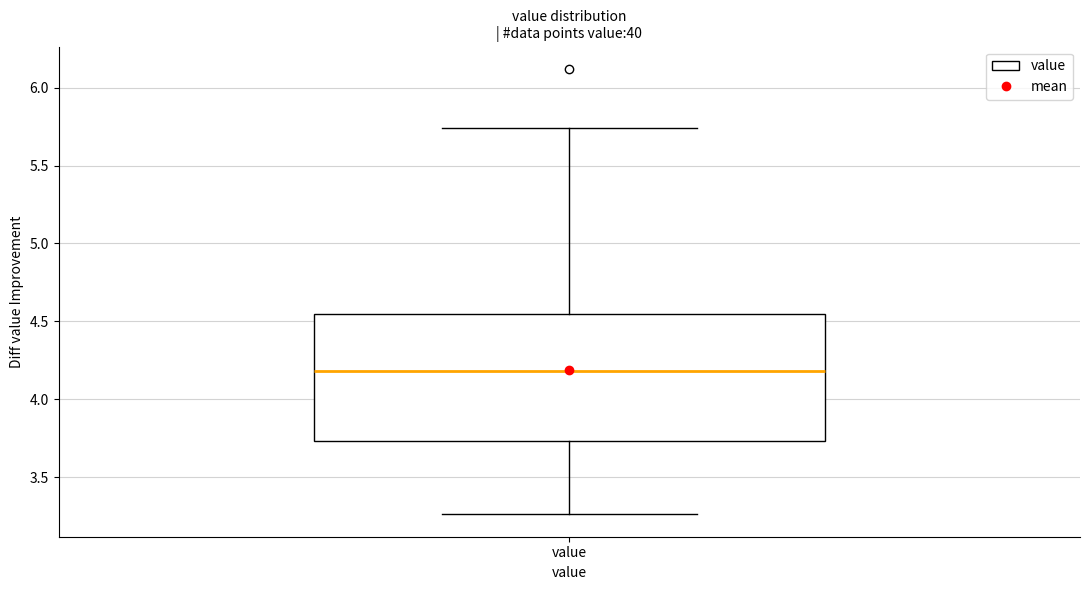

Read this box plot against the y-axis: the position of the median line, the range covered by the box, and the ends of both whiskers. The values are not printed on the chart, so give them approximately, as read against the axis.

median 4.20, box 3.75 to 4.55, whiskers 3.25 to 5.75